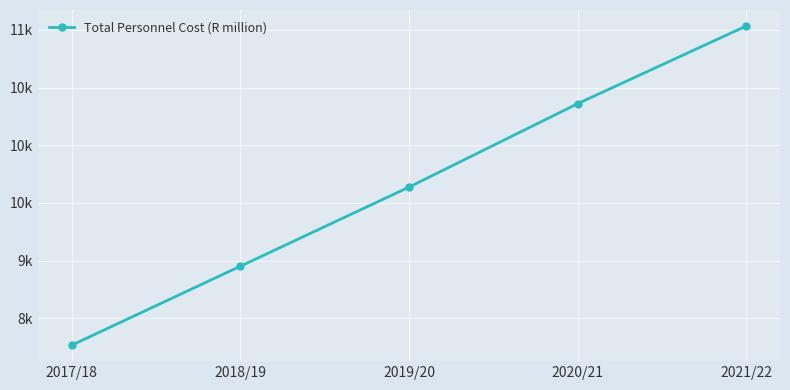

Is this an area chart (filled region under the line)?

No